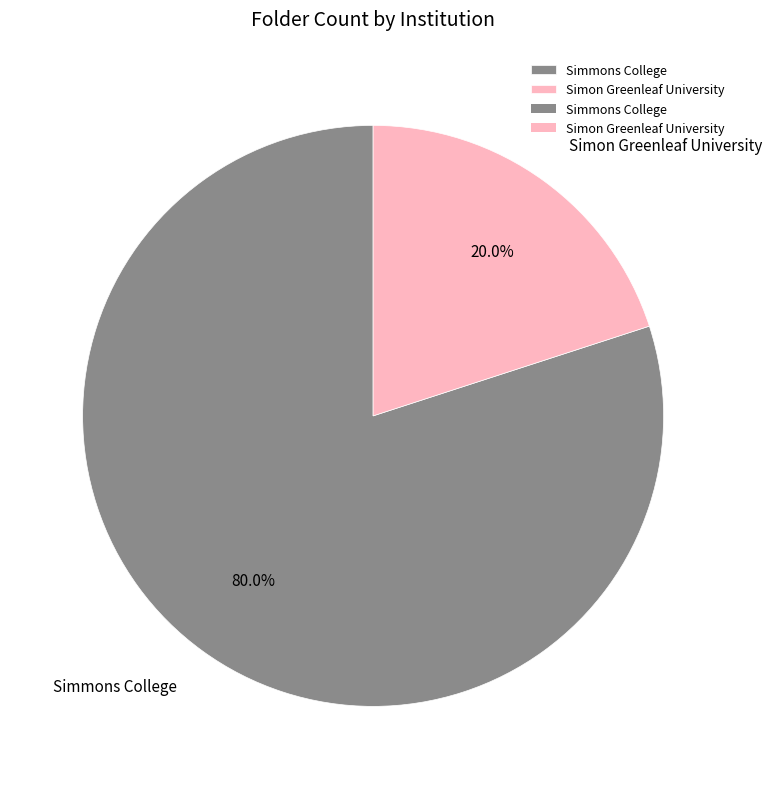

Which category accounts for the majority?

Simmons College